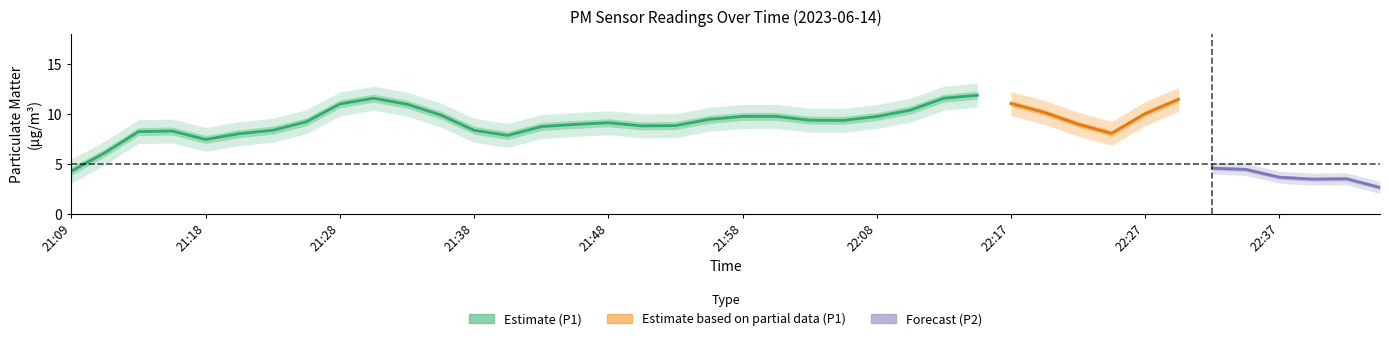

True or false: P2 and P1 intersect in this chart.

False